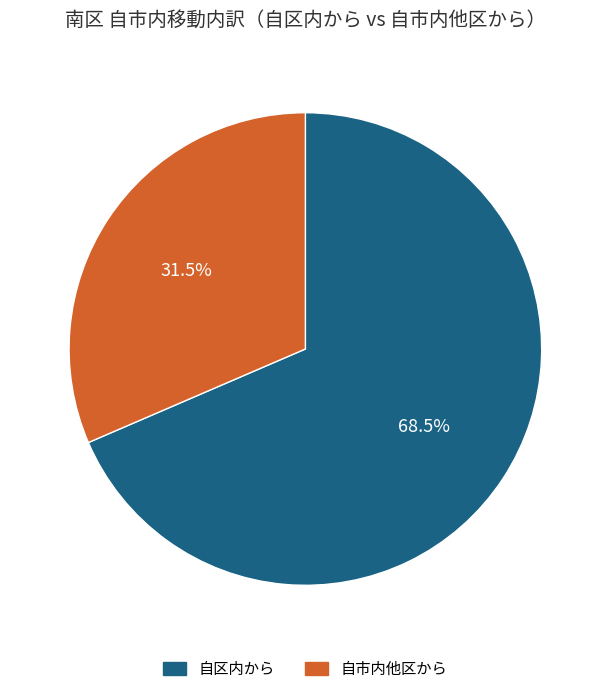

Which category has the smallest portion of the pie?

自市内他区から